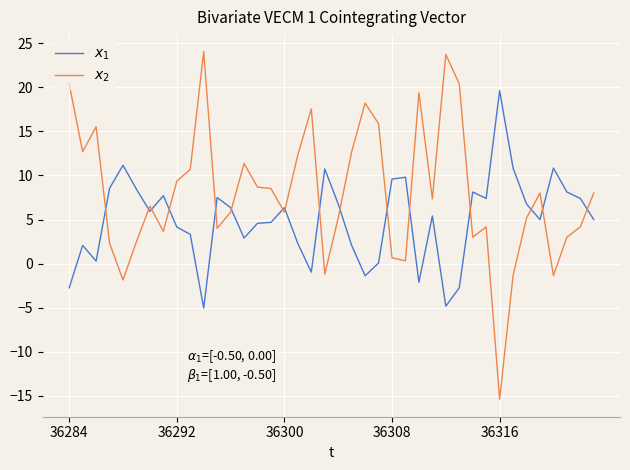

How many intersections are there between $x_1$ and $x_2$?

16